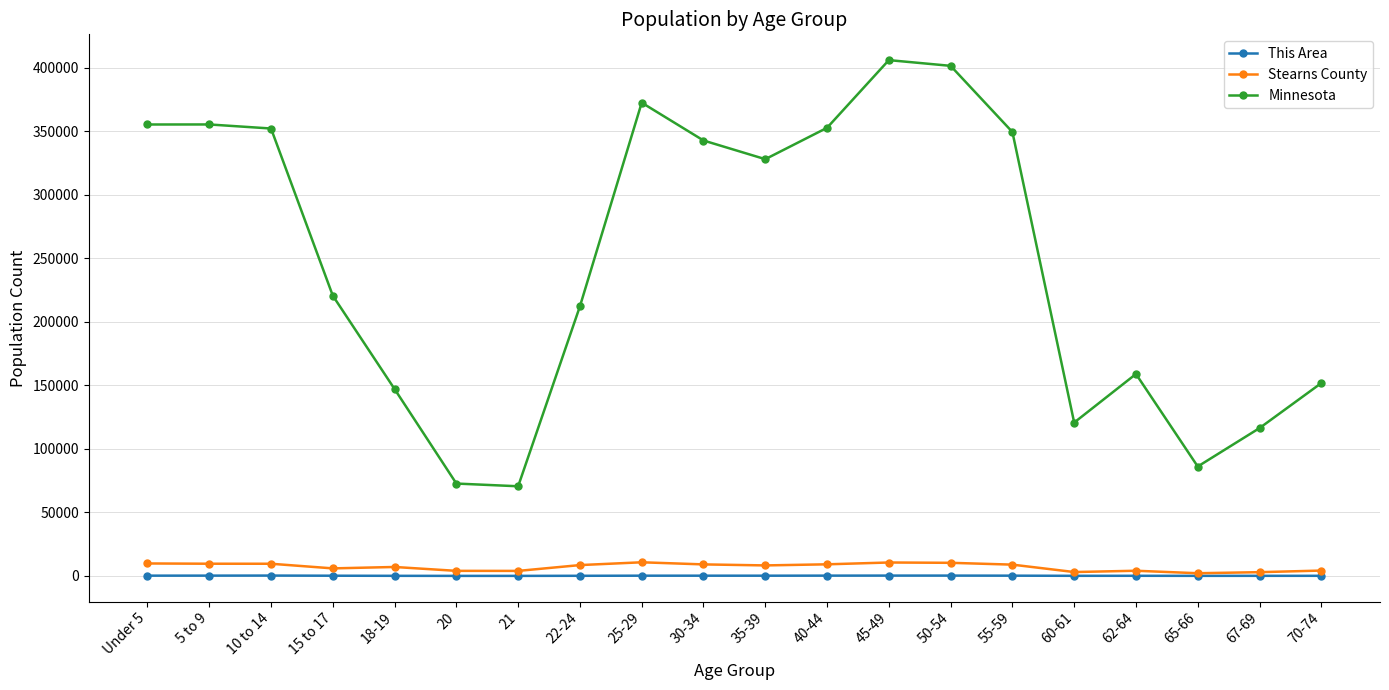

What is the sum of the This Area values at 5 to 9 and 21?

245